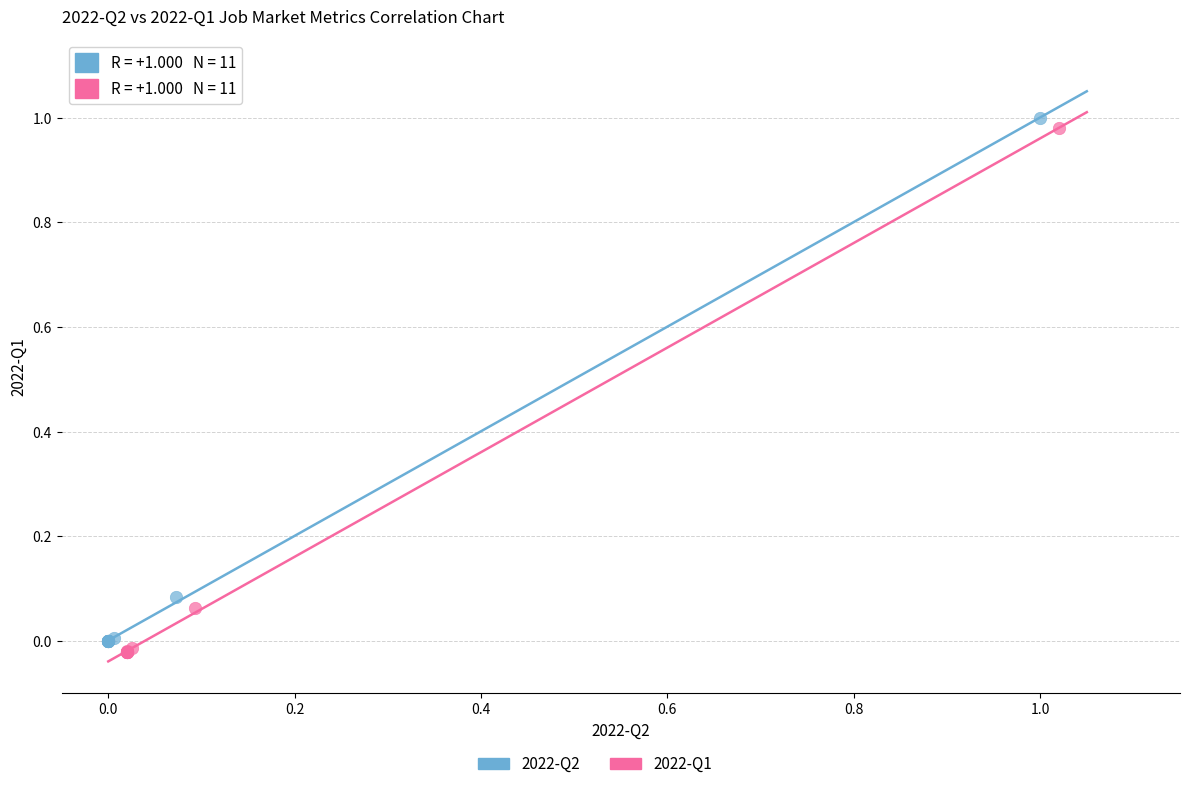

Which series reaches the maximum Y coordinate?

2022-Q2